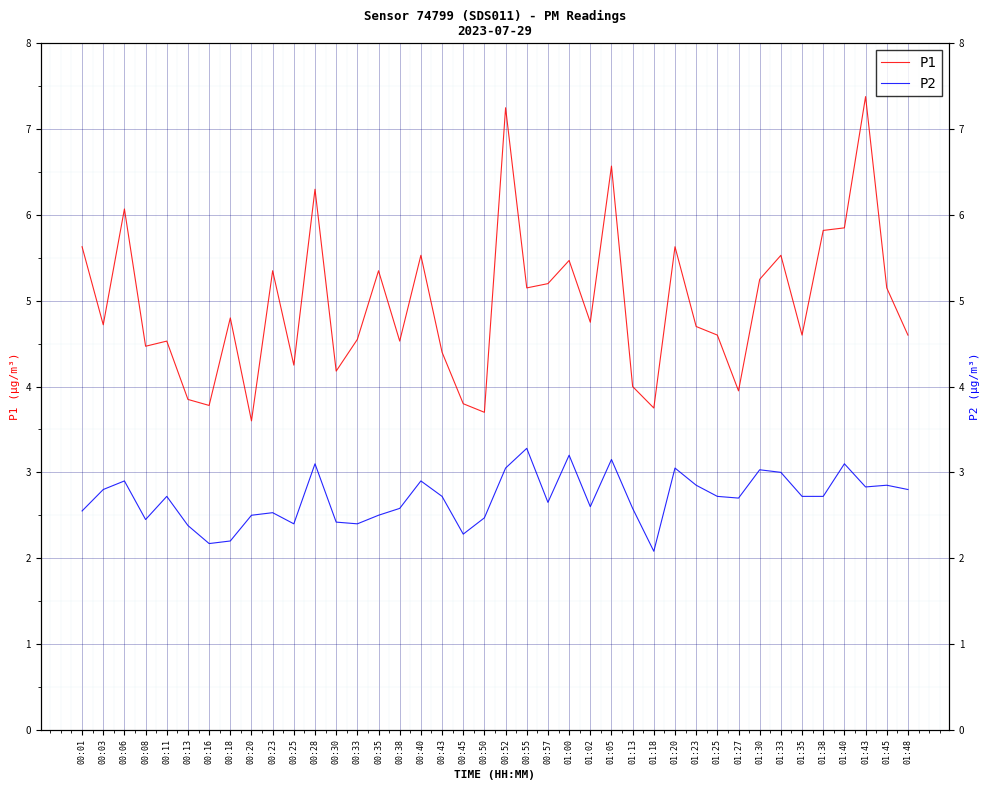

Read the P2 value at 00:28.

3.1